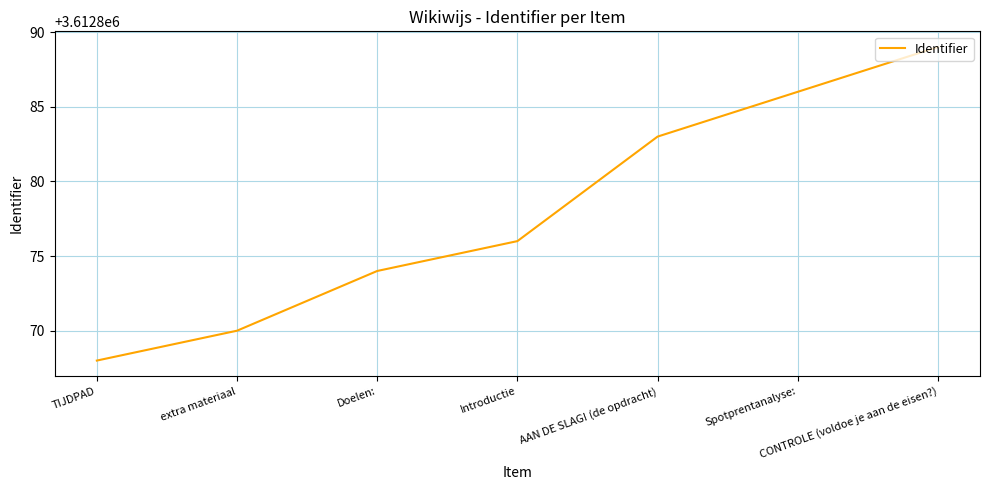

Read the value at TIJDPAD, to the nearest 5.

3612870